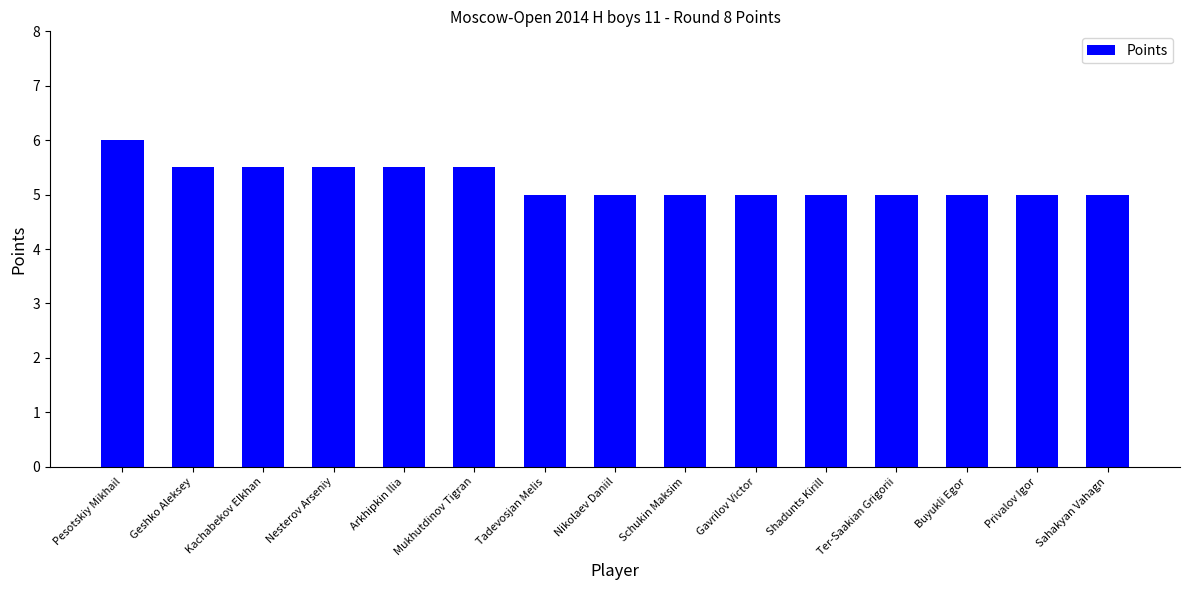

What is the difference between the maximum and minimum values?

1.0